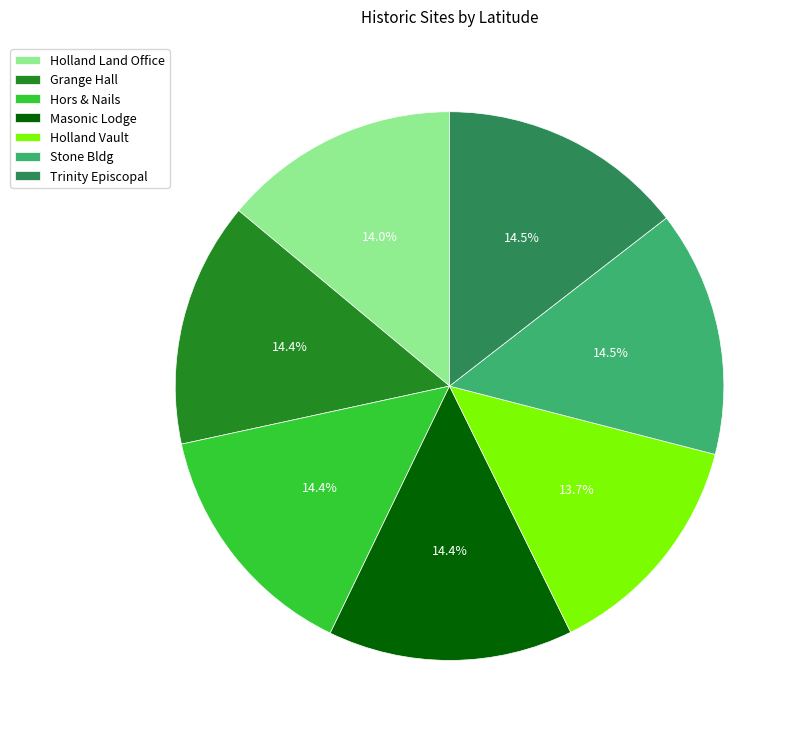

True or false: Hors & Nails accounts for 14% of the total.

True